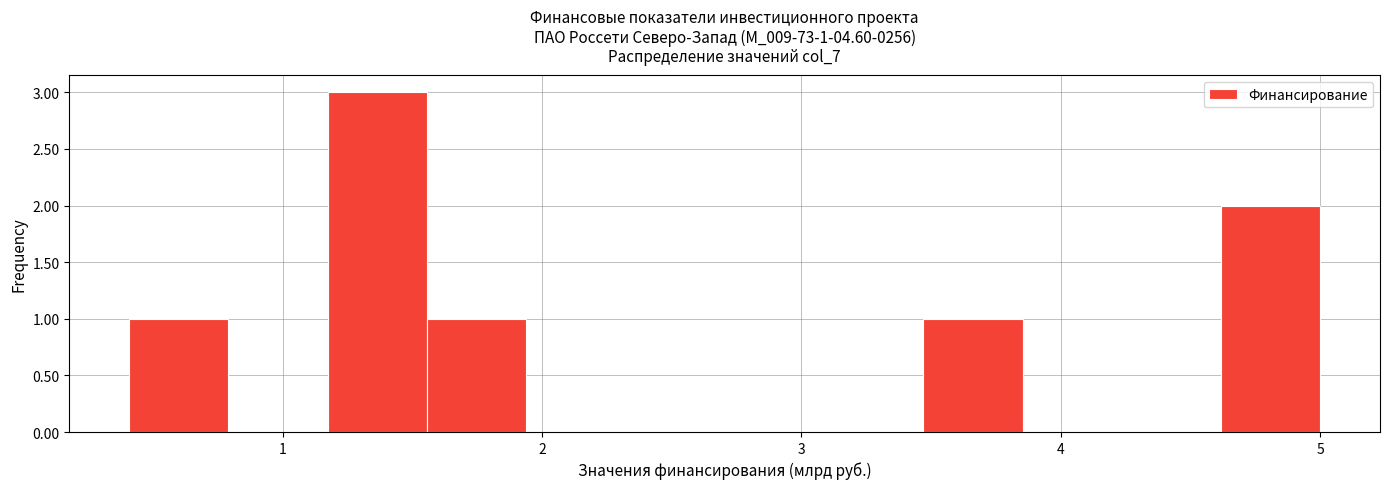

Around what value on the x-axis is the tallest bar? Give the approximate position of its centre, as read against the axis.

1.4